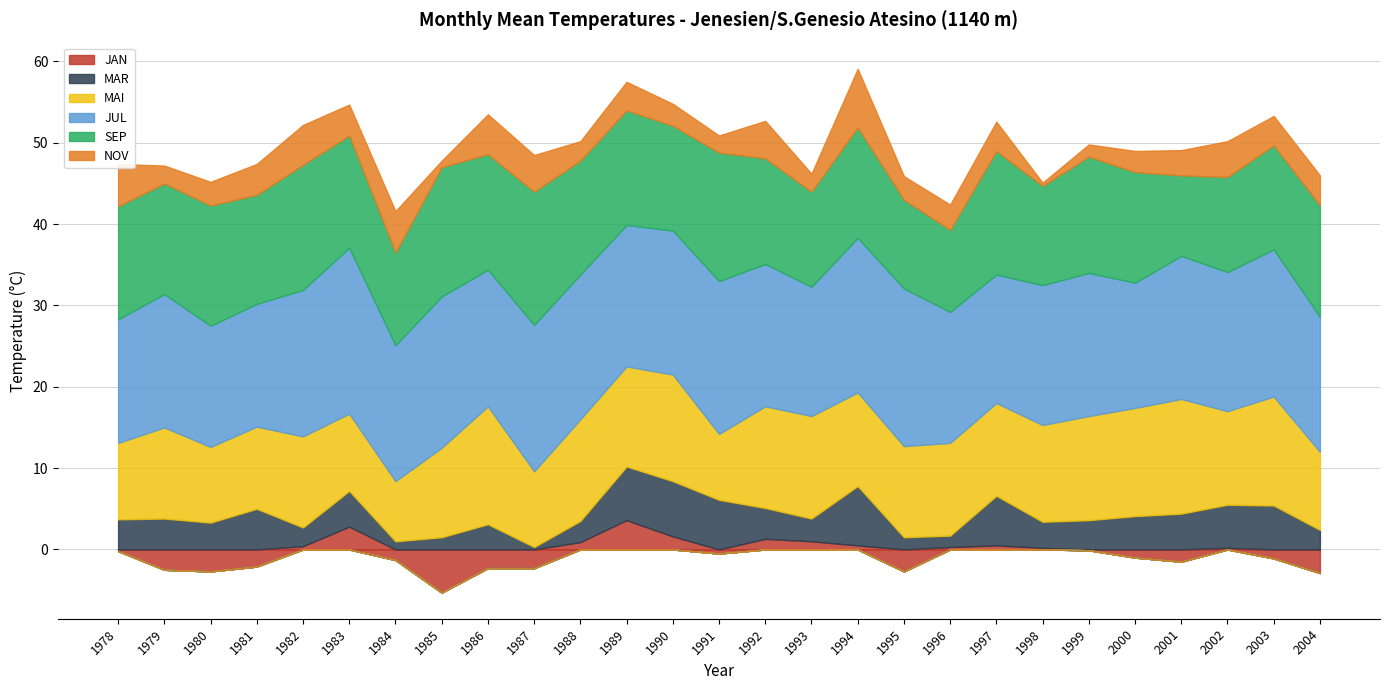

What is the sum of all SEP values?

362.3